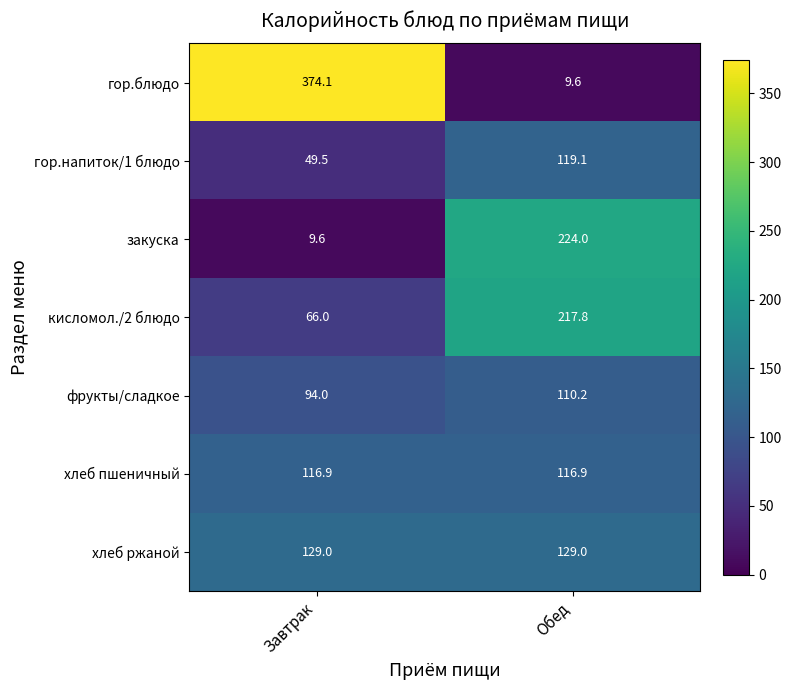

How many series are shown in this chart?

7